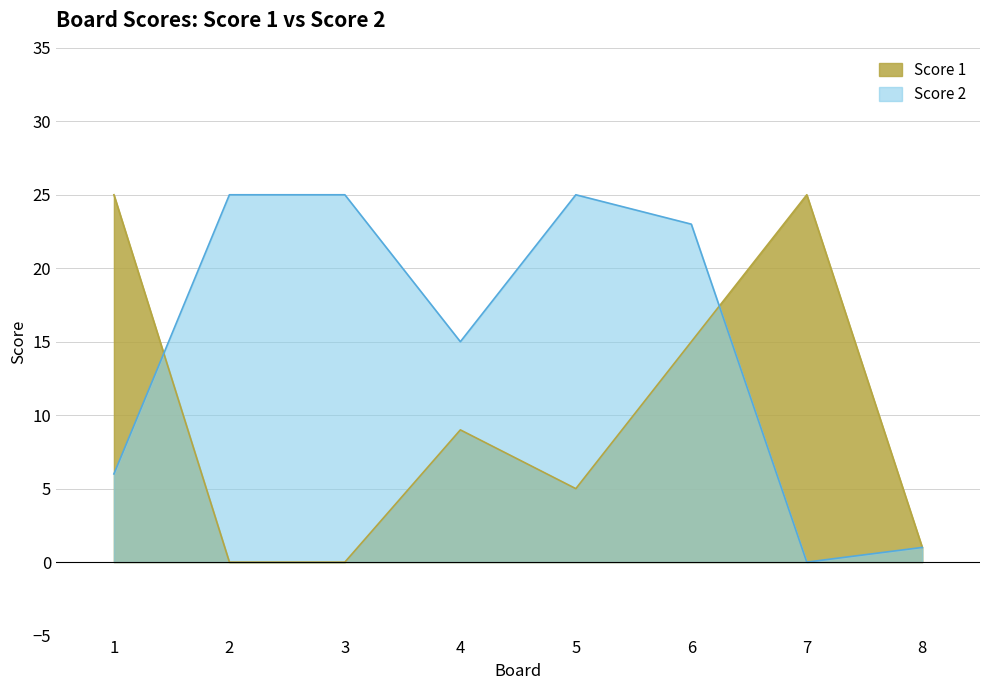

Reading left to right, transcribe all the data shown in this chart.

Score 1: 25	0	0	9	5	15	25	1
Score 2: 6	25	25	15	25	23	0	1